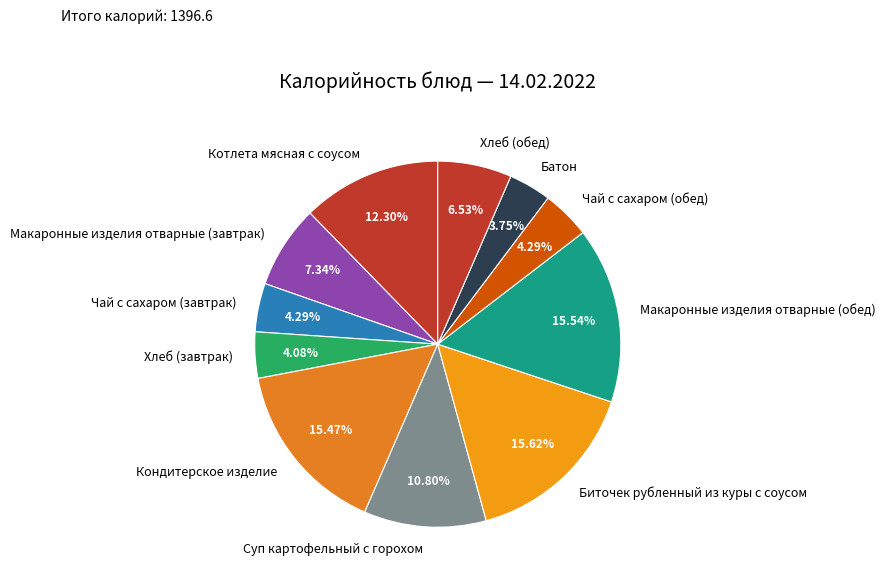

To the nearest percent, what is the difference between the largest and smallest slice percentages?

12%